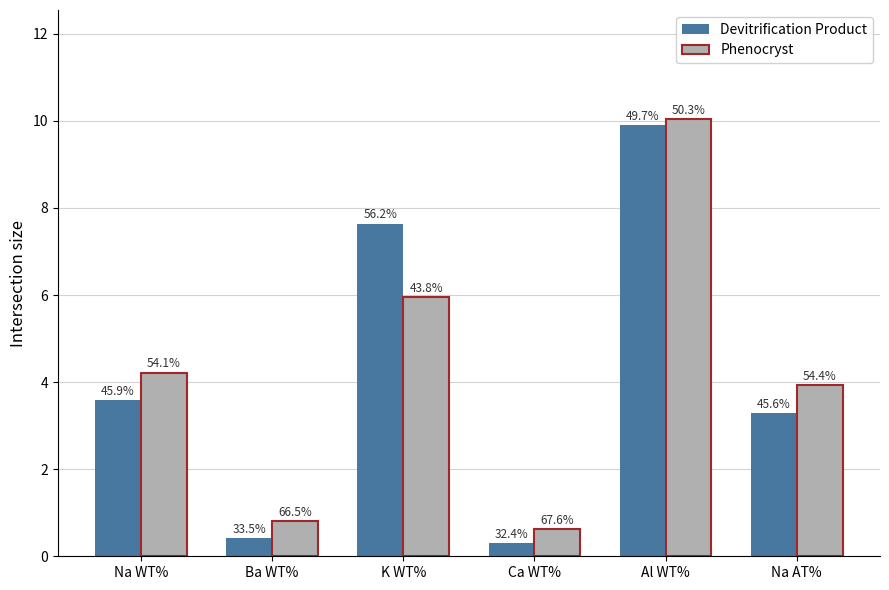

How many bars are there in total?

12